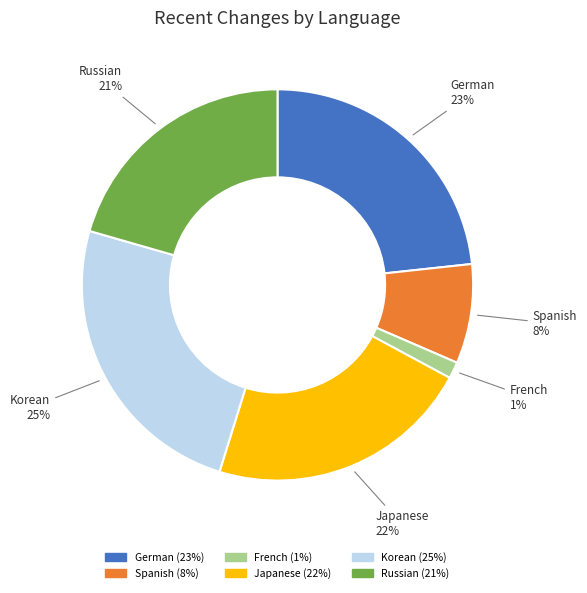

Is it true that Spanish is 8% of the pie?

True